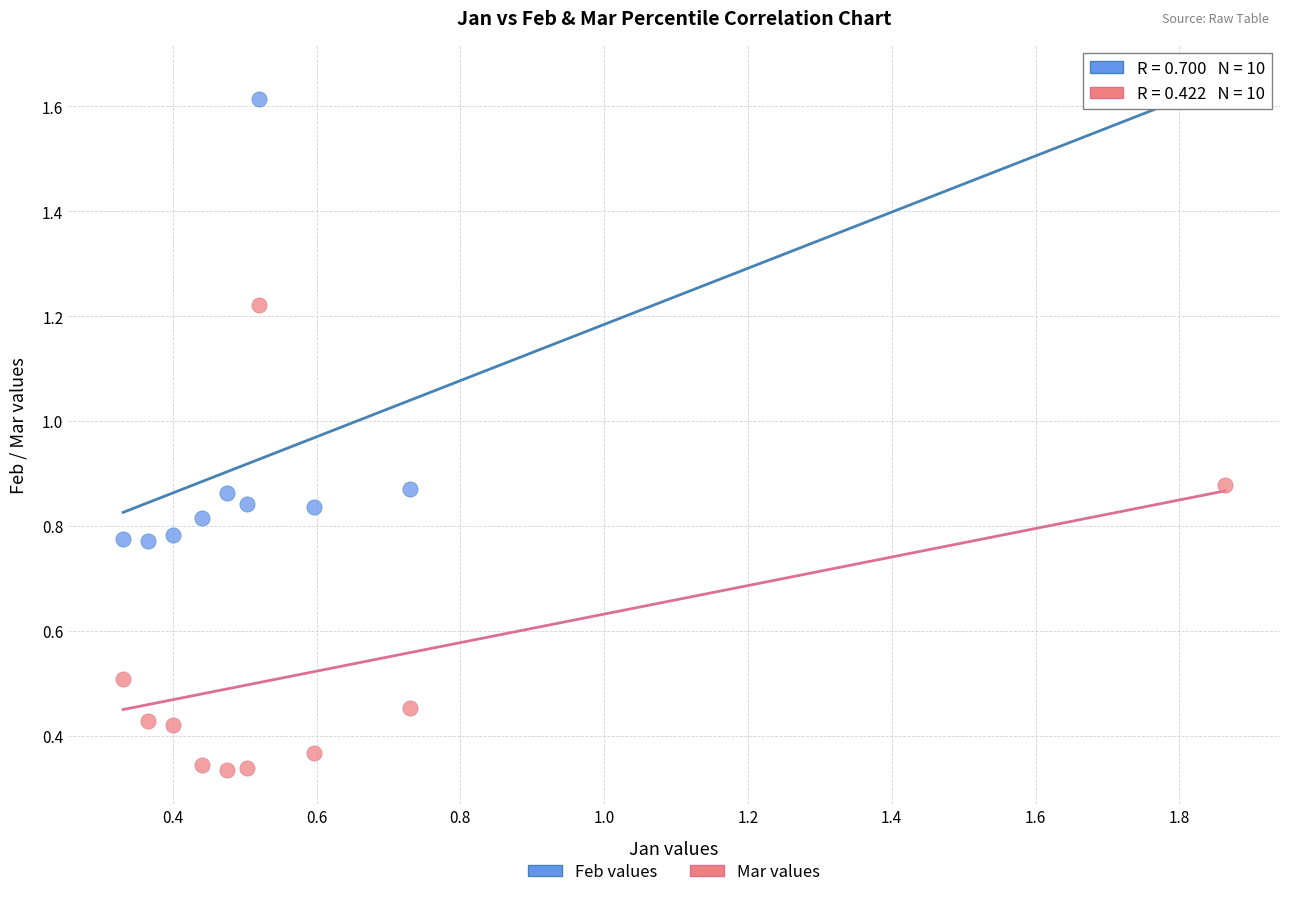

What are all the series names shown in the legend?

Feb values, Mar values